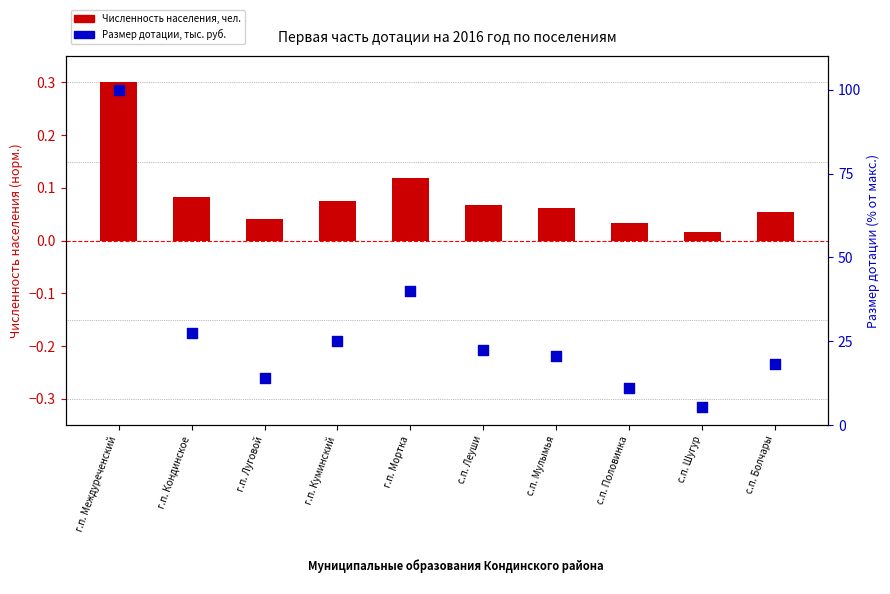

At which category is the sum across all series the highest?

г.п. Междуреченский